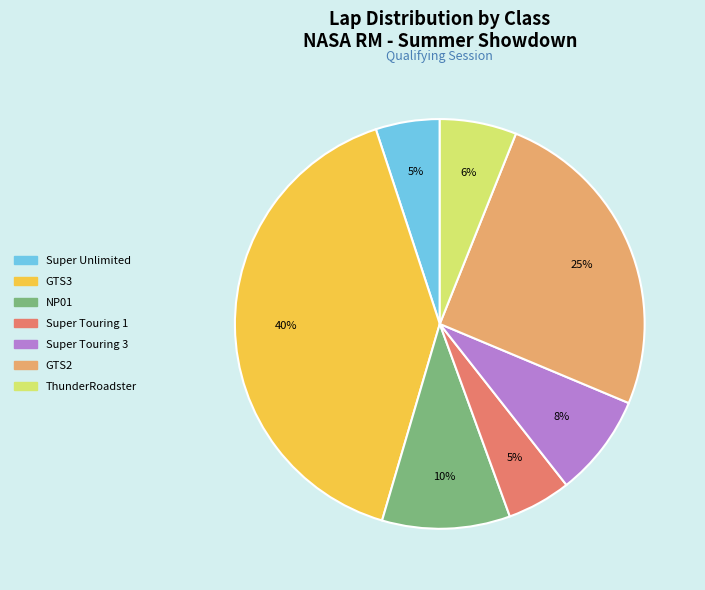

To the nearest percent, what is the combined percentage of GTS3 and ThunderRoadster?

46%